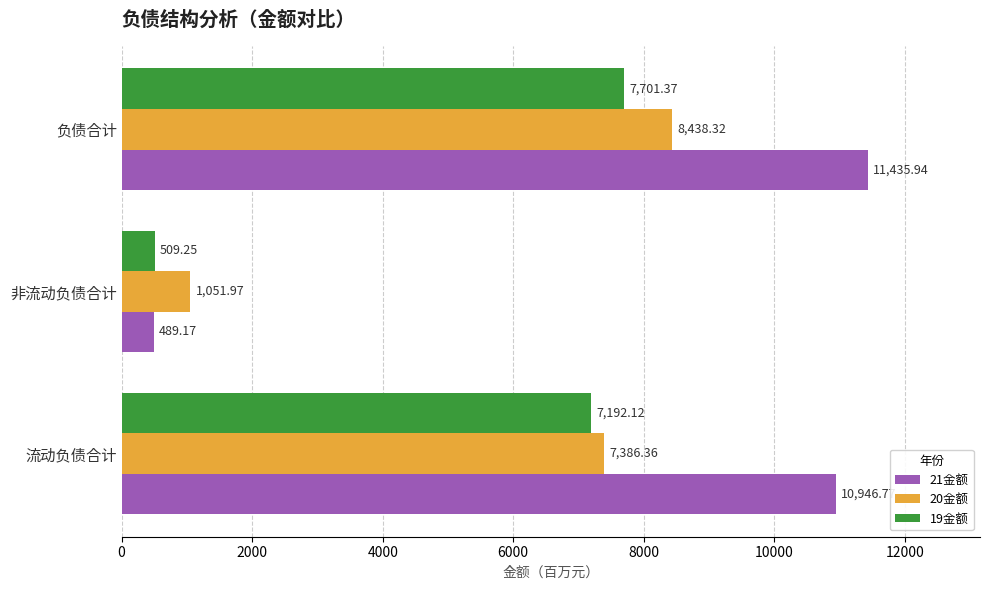

Which series has the largest range (max minus min)?

21金额